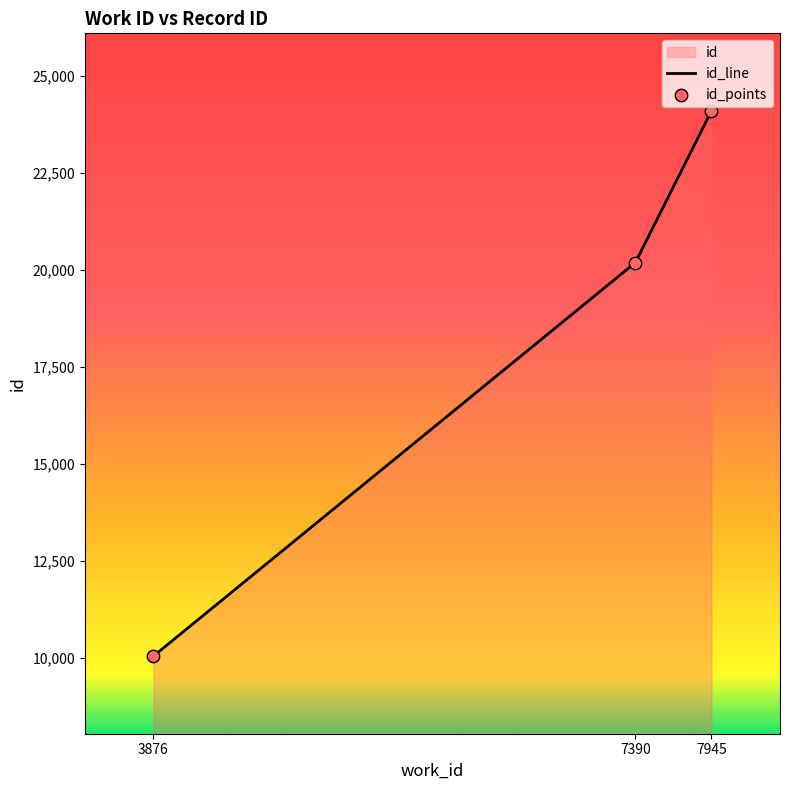

Which has a higher value, 7945 or 3876?

7945